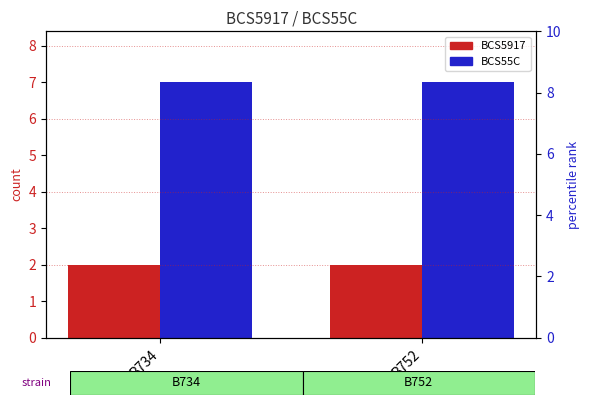

Which category has the highest value in the BCS55C series?

B734